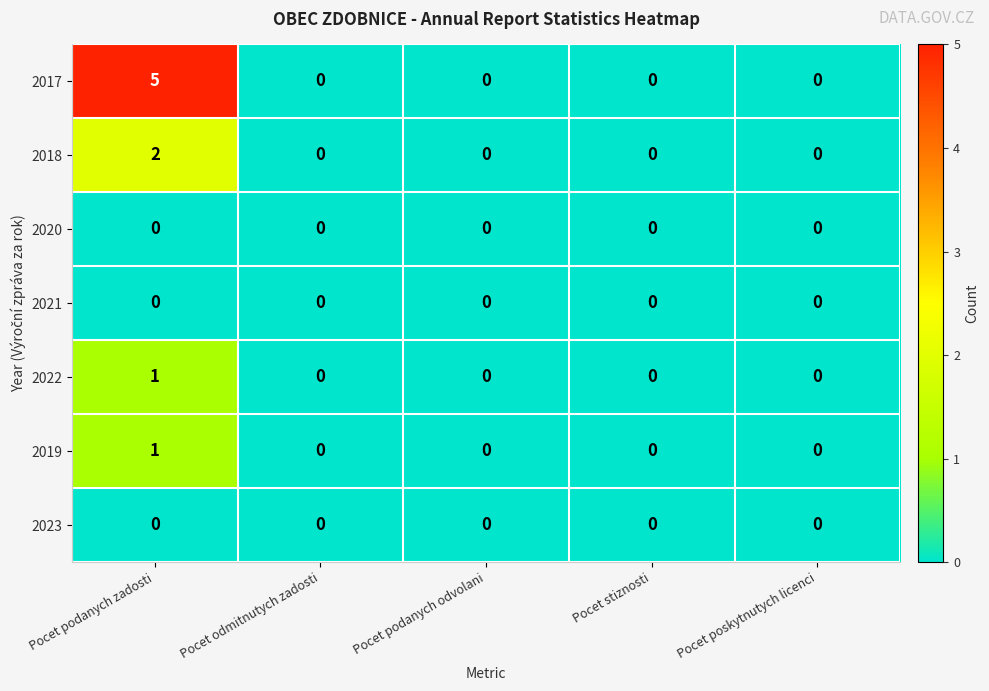

The 2019 series shows 0 at Pocet podanych odvolani. True or false?

True